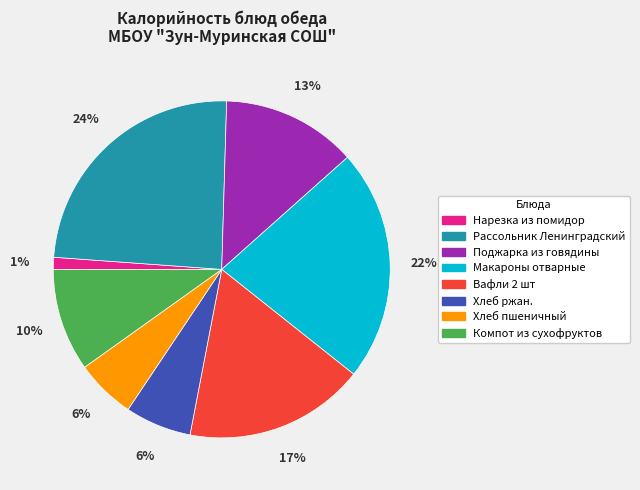

Do Вафли 2 шт and Нарезка из помидор together represent more than half of the pie?

No